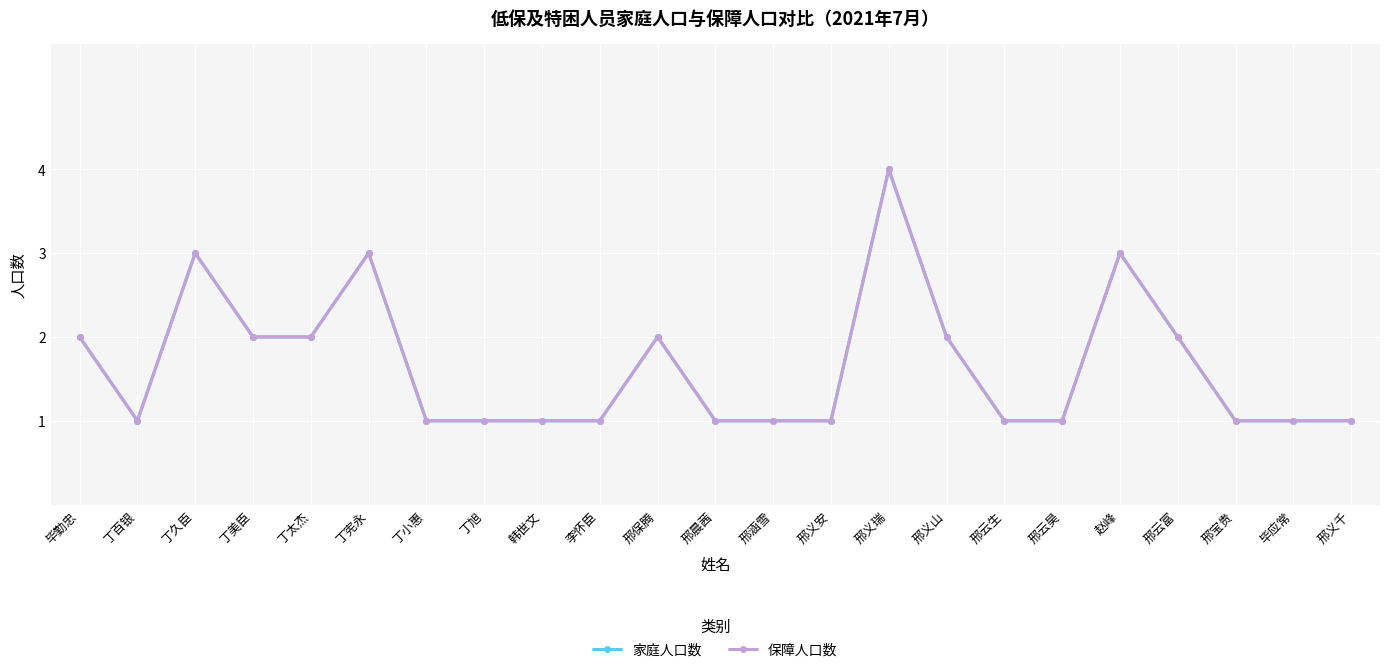

Is this an area chart (filled region under the line)?

No